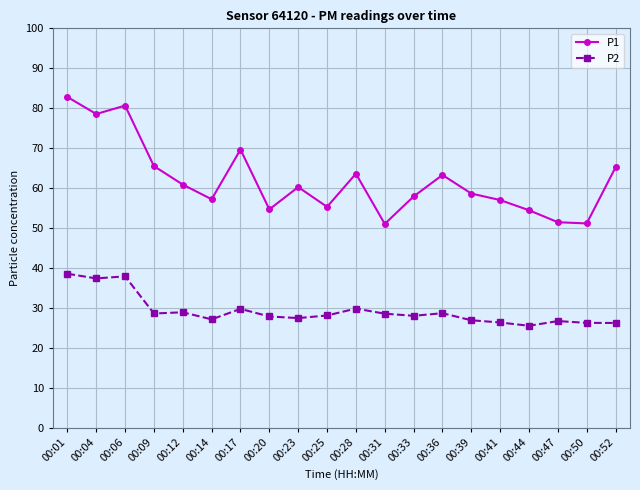

What is the minimum value for P2?

25.5